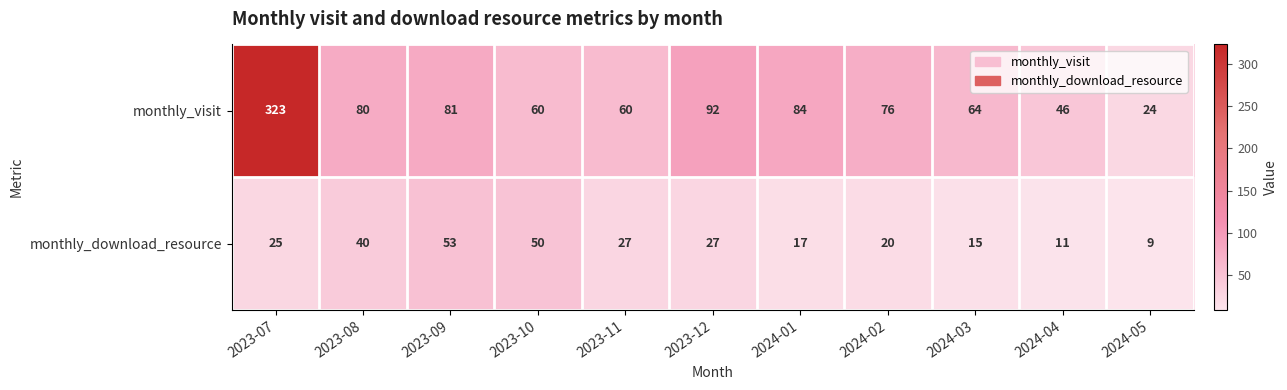

Count the number of categories in the chart.

11